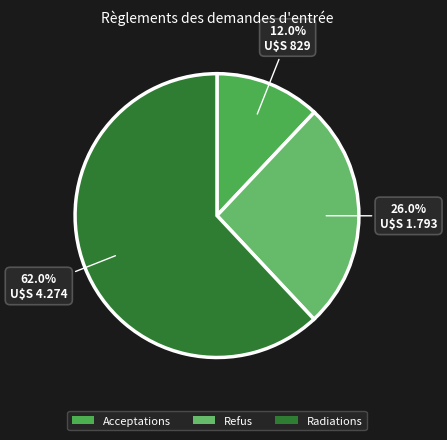

What is the smallest slice in the pie chart?

Acceptations